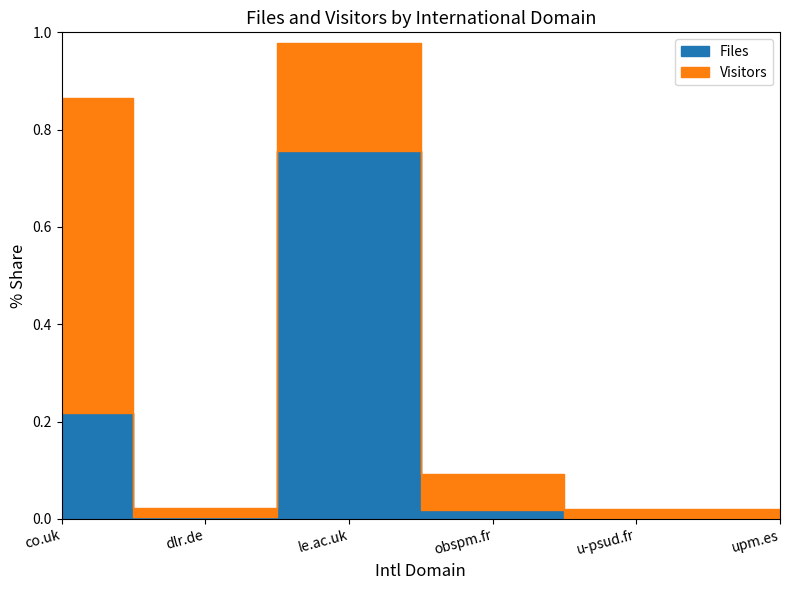

How many lines are shown in the chart?

1